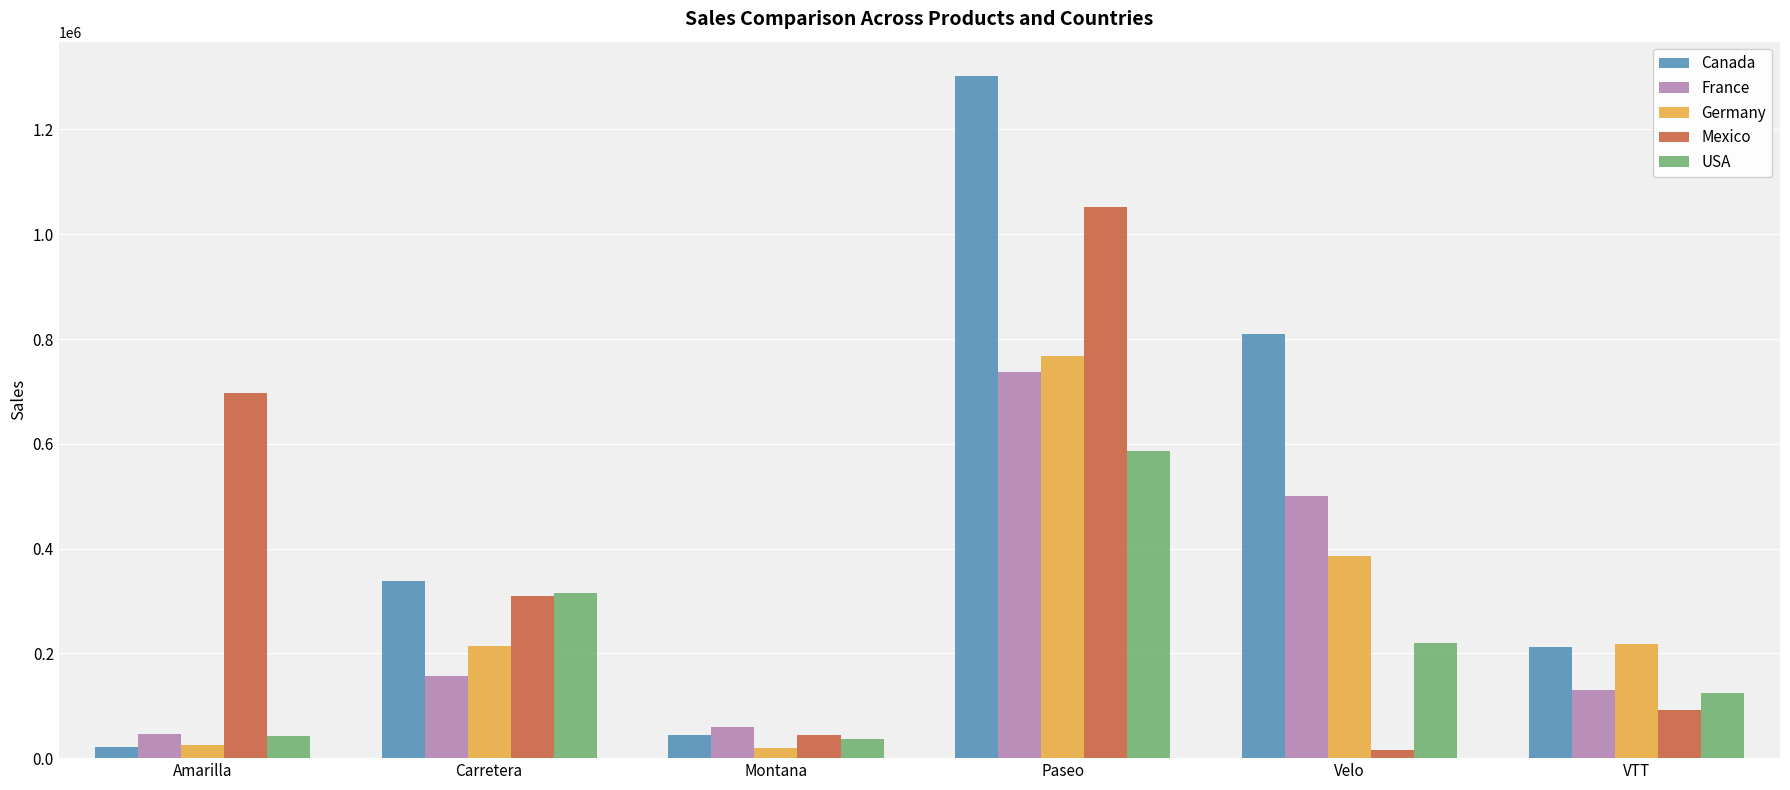

Between Montana and VTT, which series saw the biggest shift?

Germany